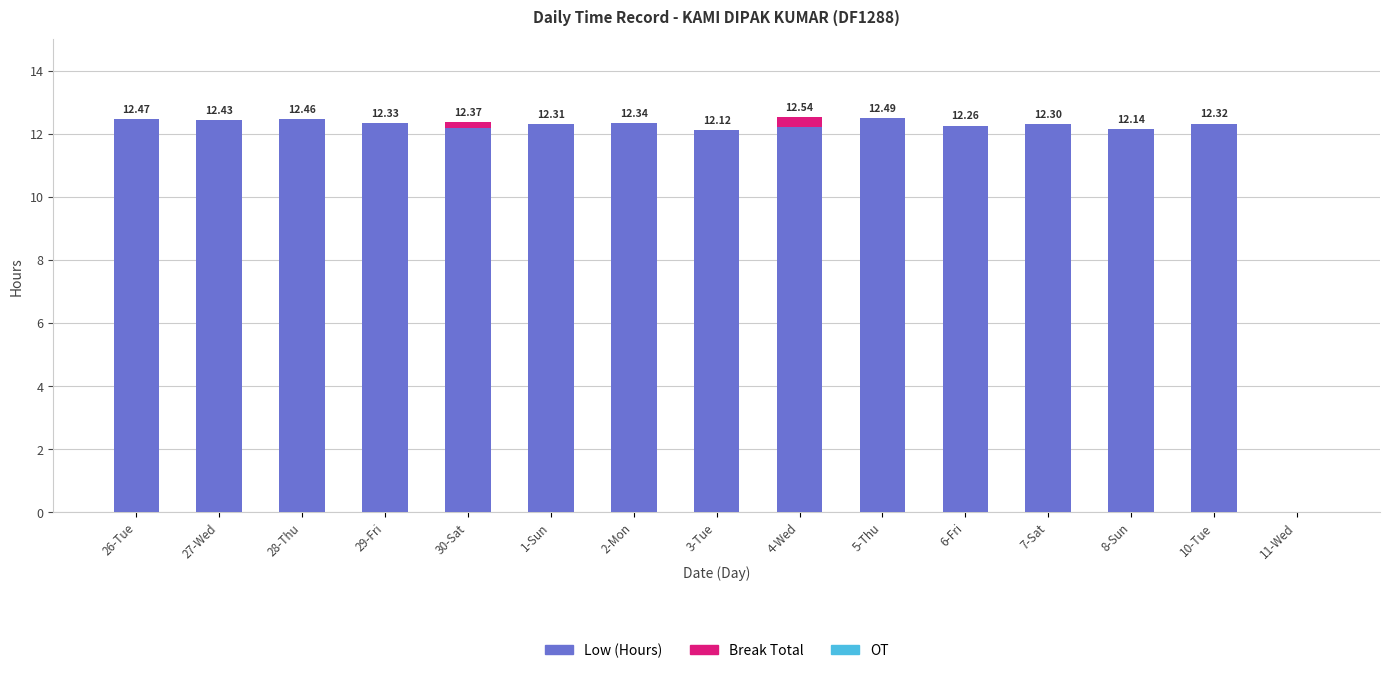

At which label is Low (Hours) closest to 6?

11-Wed